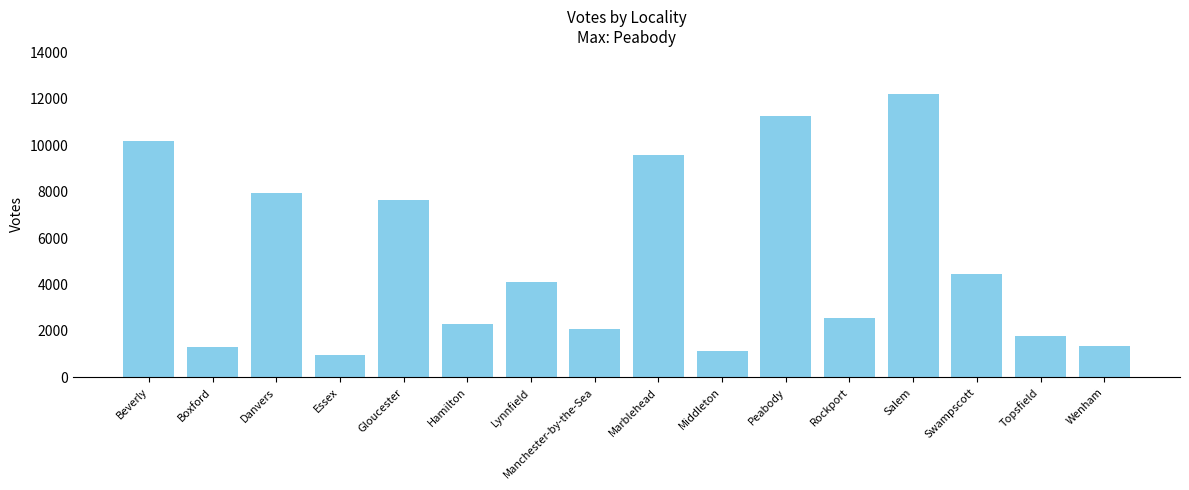

Between Middleton and Hamilton, which is larger?

Hamilton